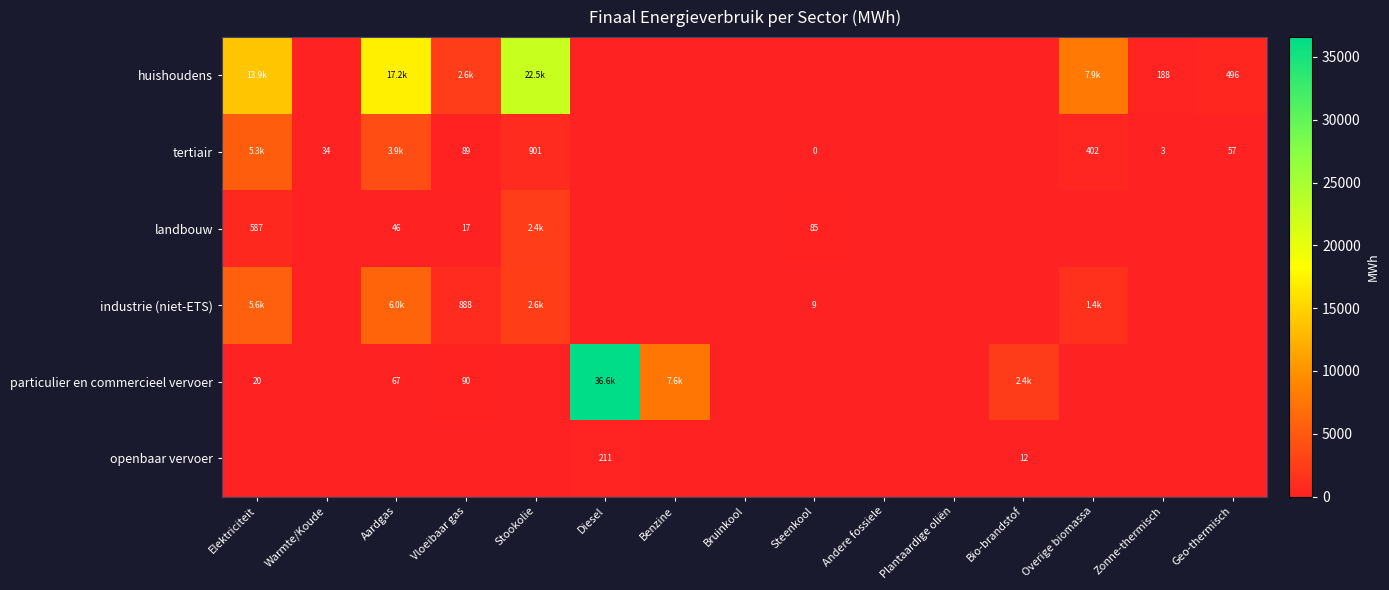

What is the difference between the highest and lowest values at Geo-thermisch?

495.7